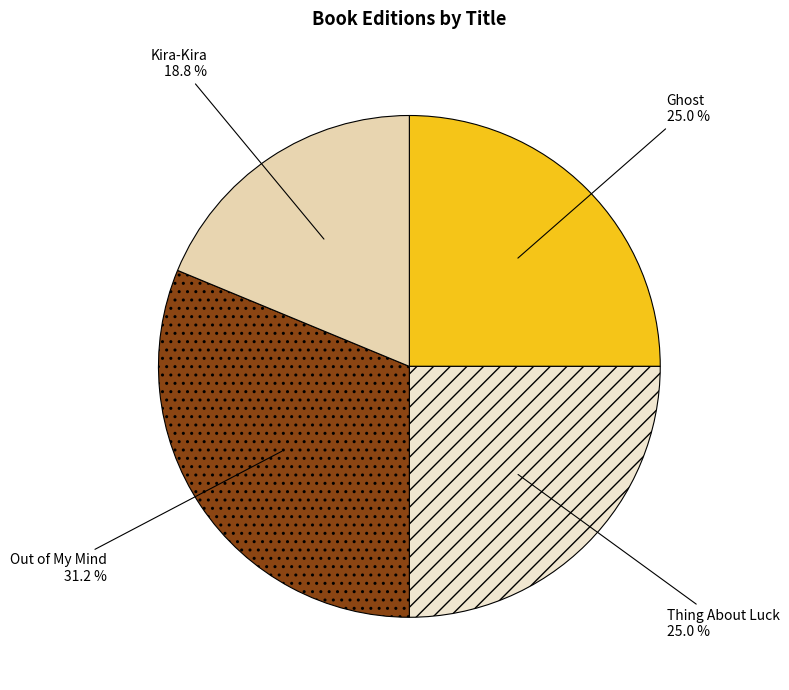

Which category has the smallest portion of the pie?

Kira-Kira